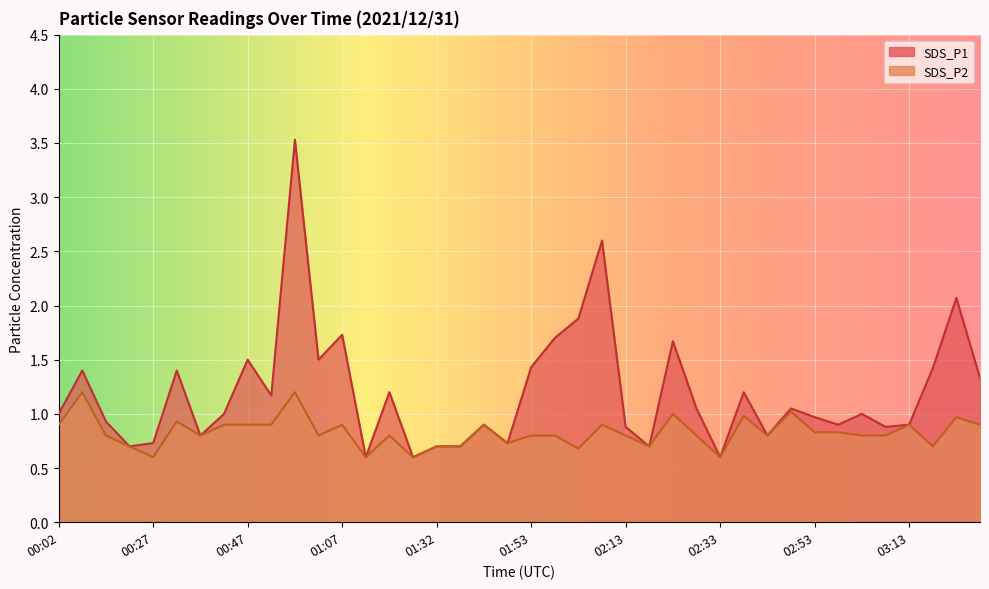

Is it true that SDS_P2 equals 1.2 at 01:32?

False